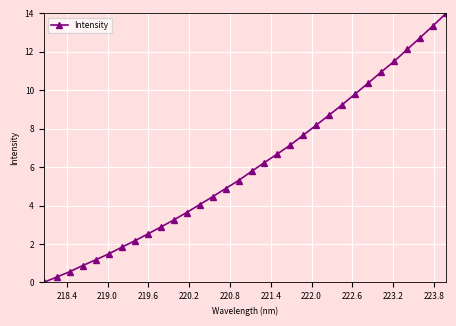

What is the value of the 24th point from the left?

9.3